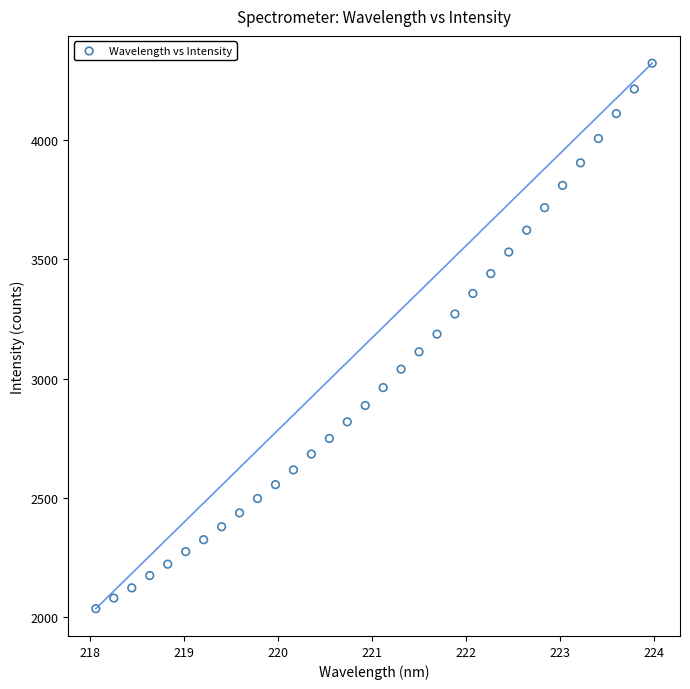

What is the range of Y values (max minus min)?

2283.7